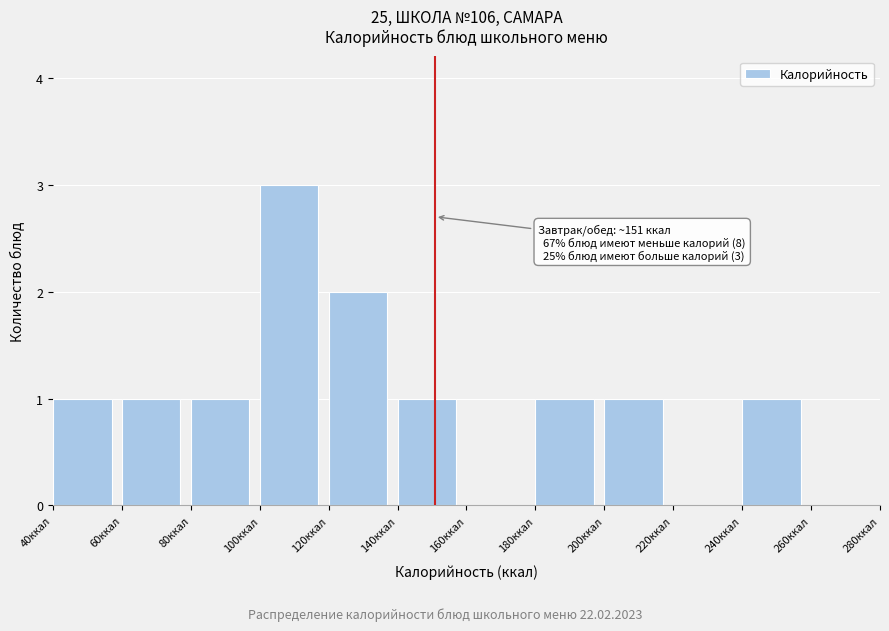

Over which range of the x-axis is the bar tallest?

100 to 120